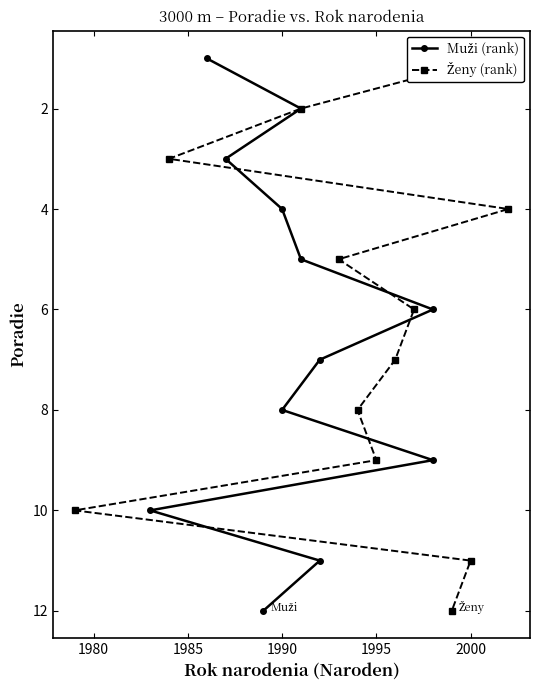

Is this an area chart (filled region under the line)?

No